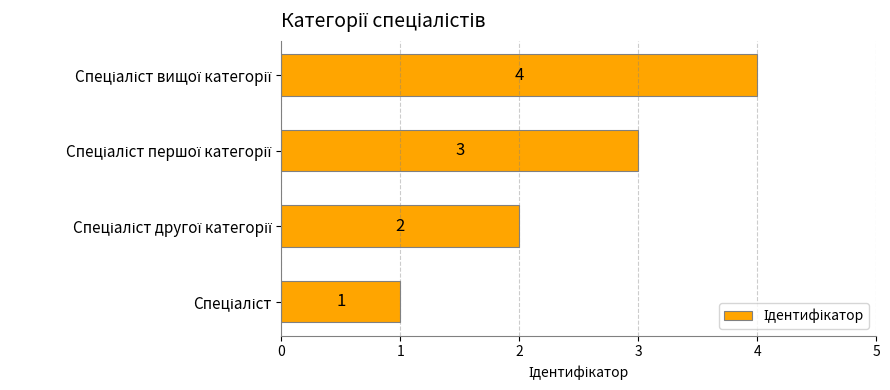

Count the values in the range 2 to 4.

3